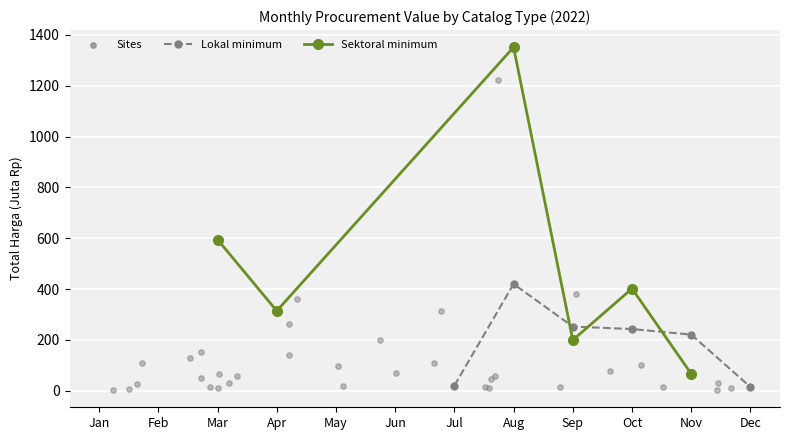

At how many categories does at least one series exceed 920?

1